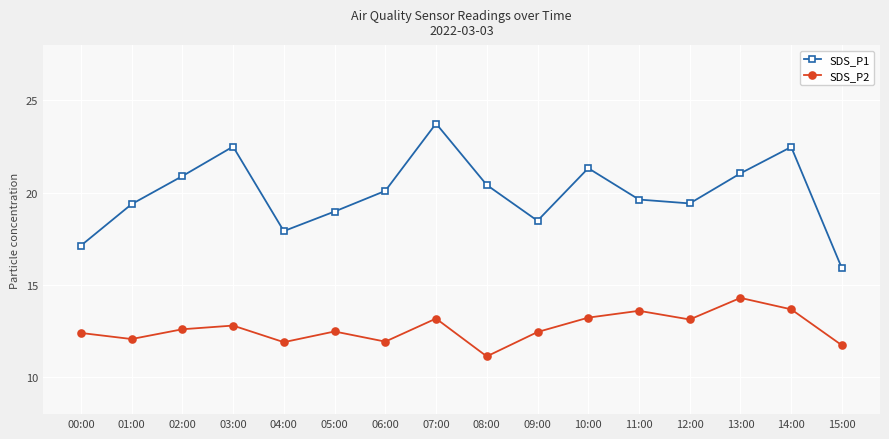

True or false: SDS_P1 and SDS_P2 cross at least once.

False